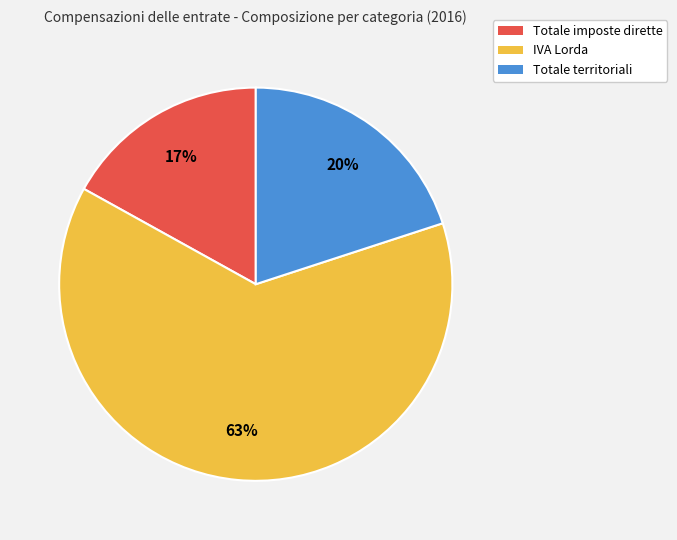

To the nearest percent, what is the combined percentage of Totale territoriali and IVA Lorda?

83%